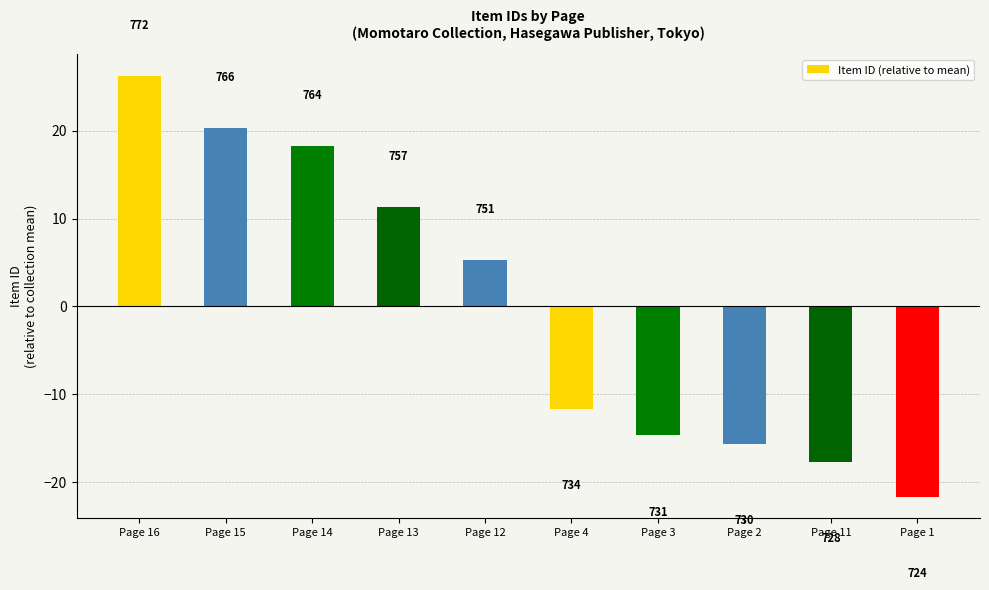

What is the smallest value displayed?

-21.7